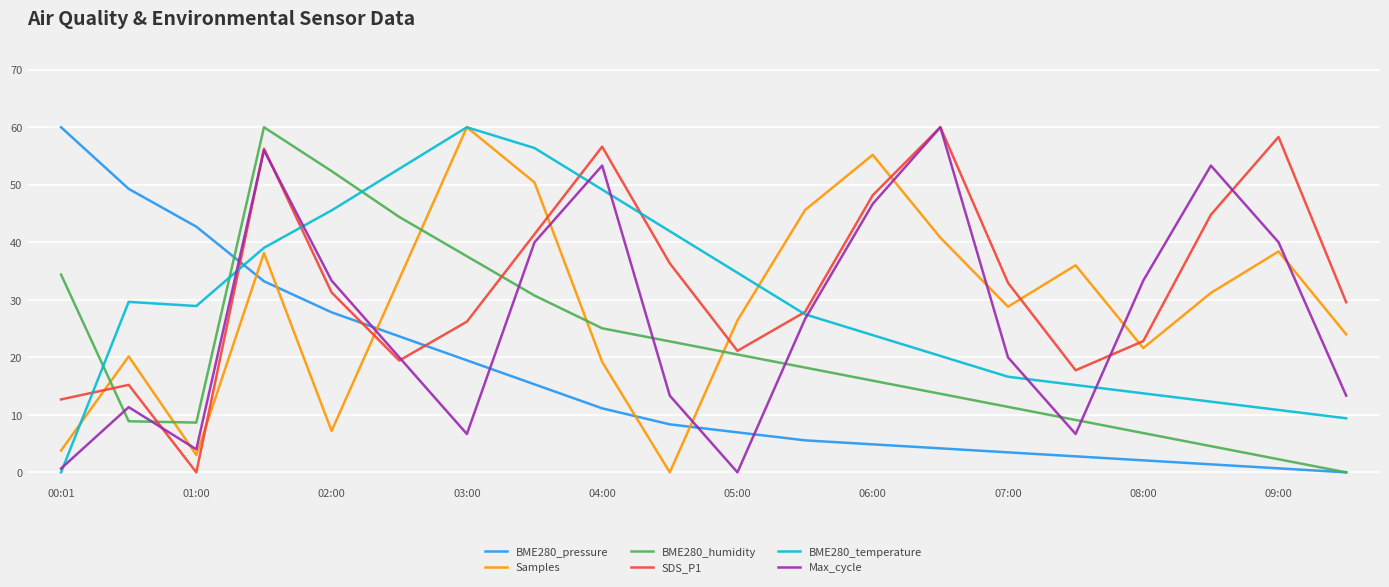

How many values in the Samples series are below 31?

10